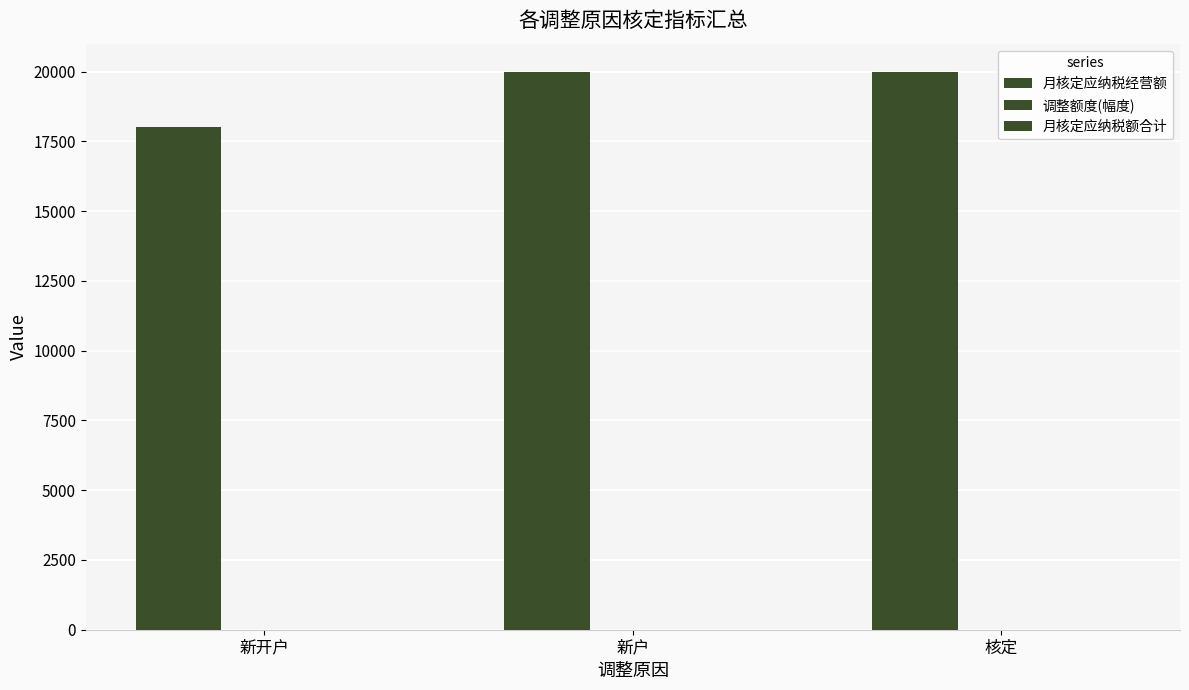

Are the bars horizontal?

No